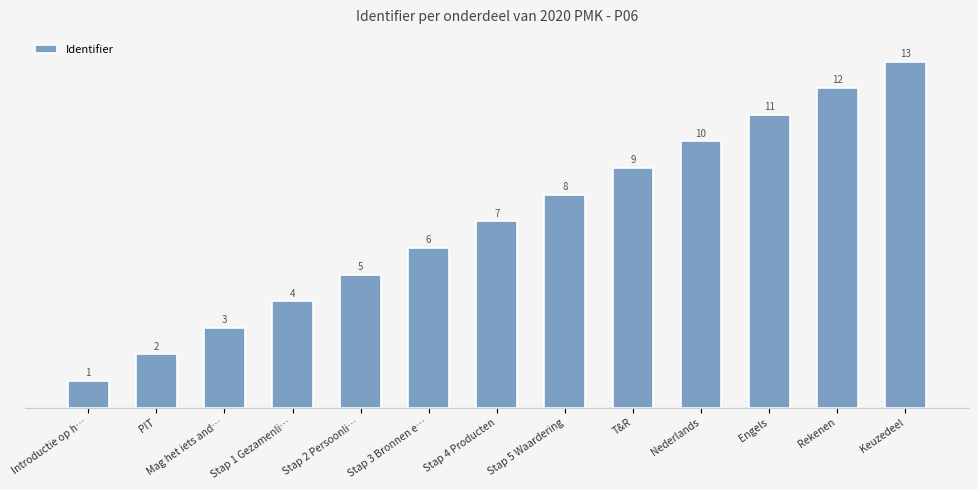

At which category does the chart reach its minimum across all series?

Introductie op h…